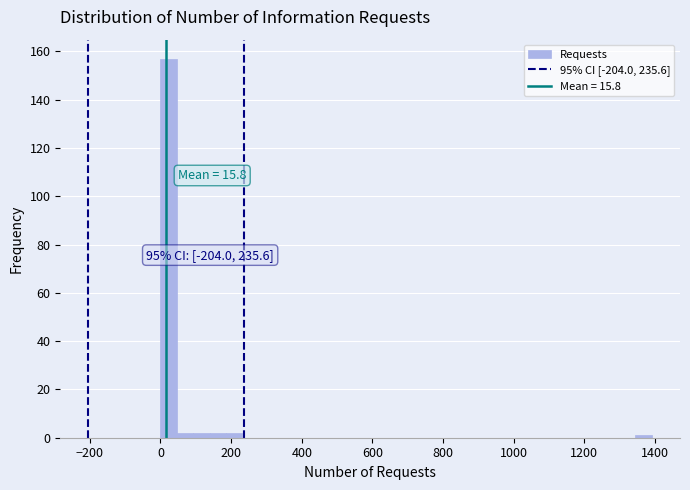

Around what value on the x-axis is the tallest bar? Give the approximate position of its centre, as read against the axis.

20